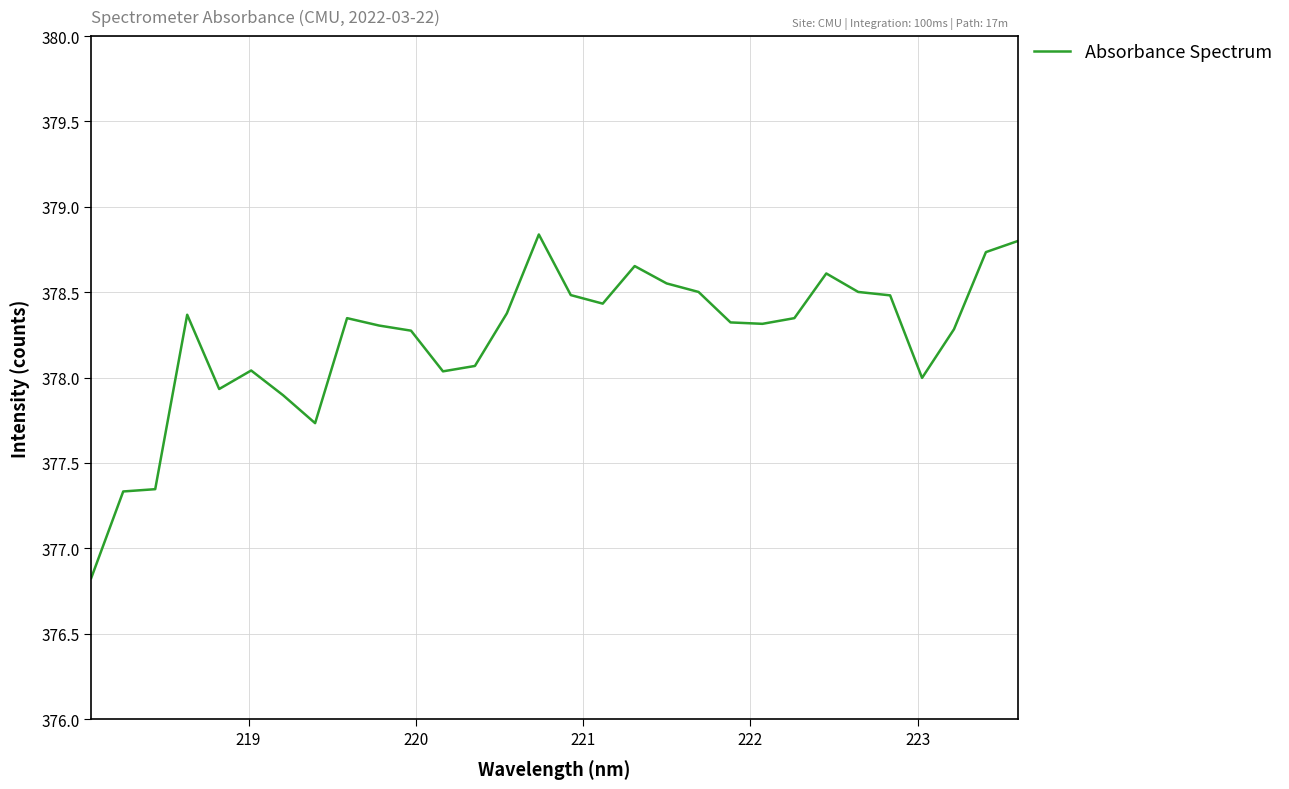

What is the minimum value shown in the chart?

376.8